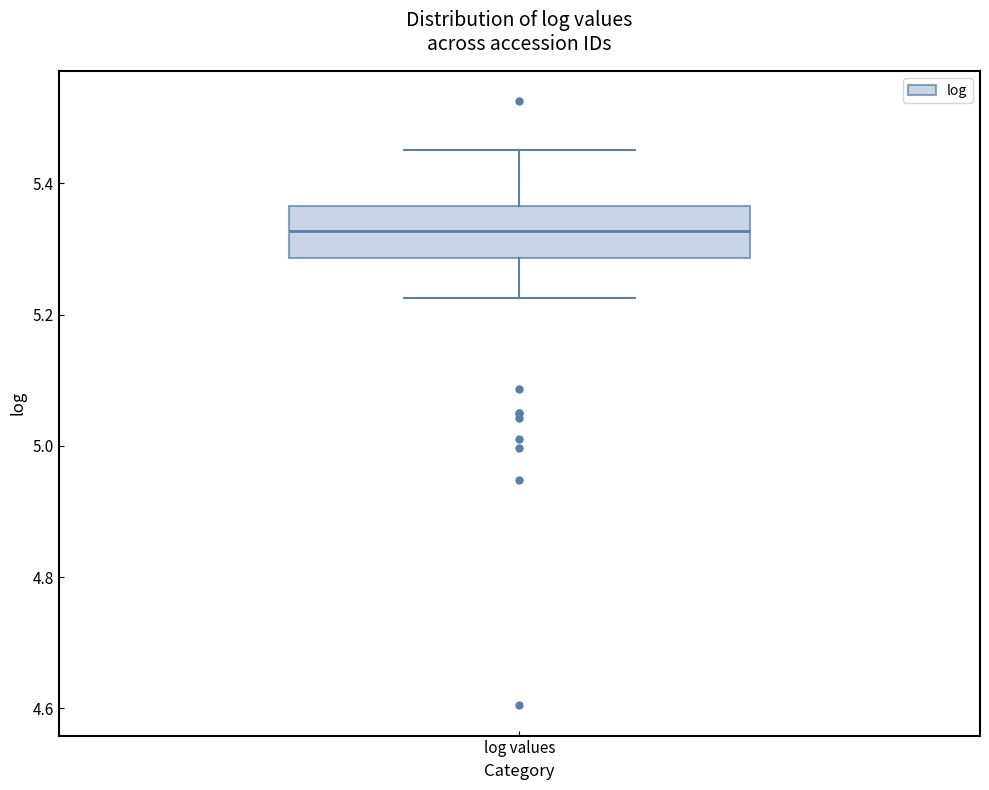

Read this box plot against the y-axis: the position of the median line, the range covered by the box, and the ends of both whiskers. The values are not printed on the chart, so give them approximately, as read against the axis.

median 5.32, box 5.28 to 5.36, whiskers 5.22 to 5.46